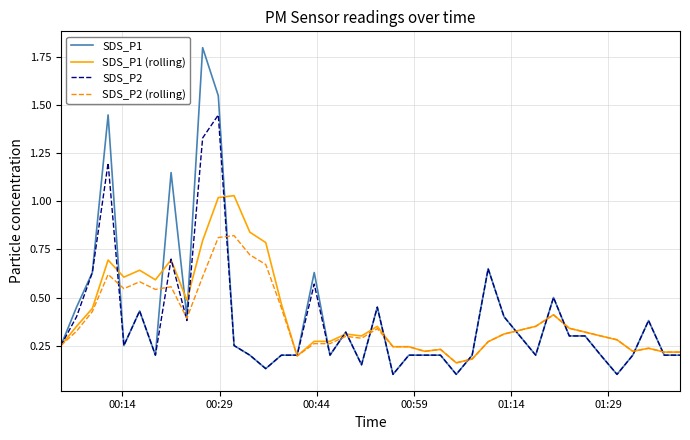

Which series has the largest range (max minus min)?

SDS_P1